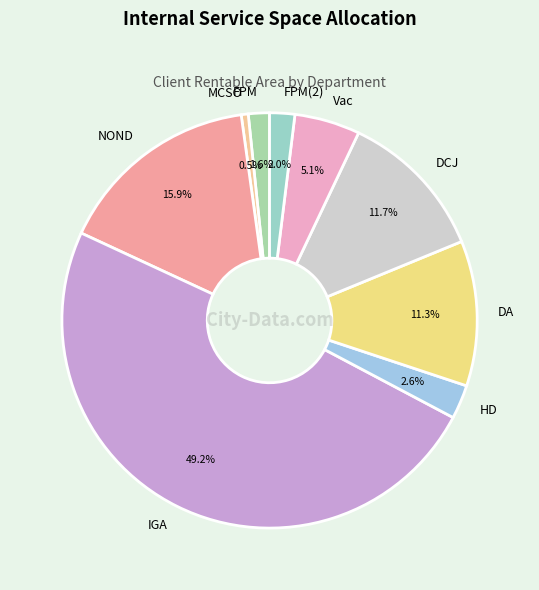

Is it true that IGA is 39% of the pie?

False